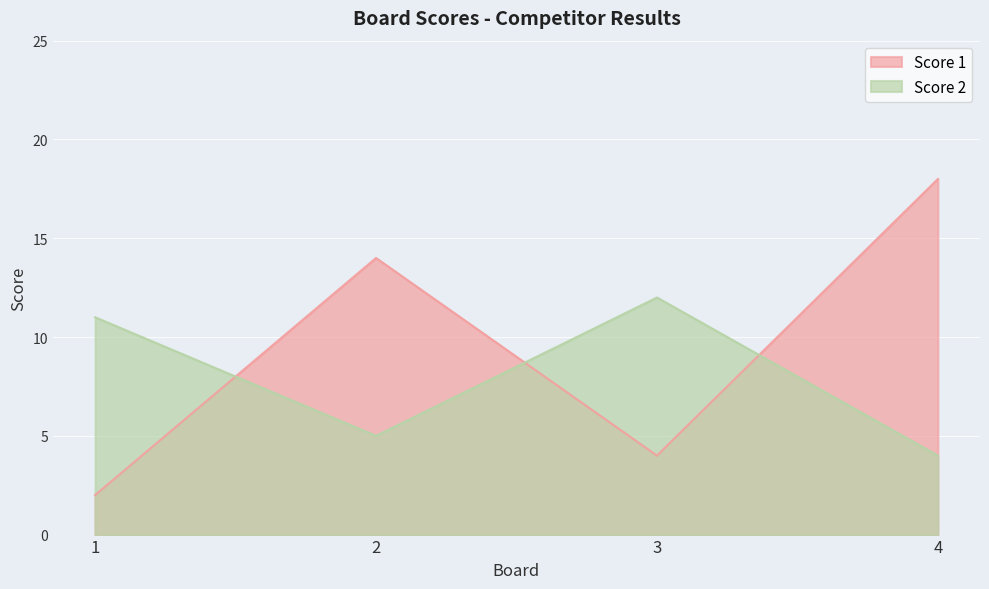

How many times do Score 2 and Score 1 cross each other?

3